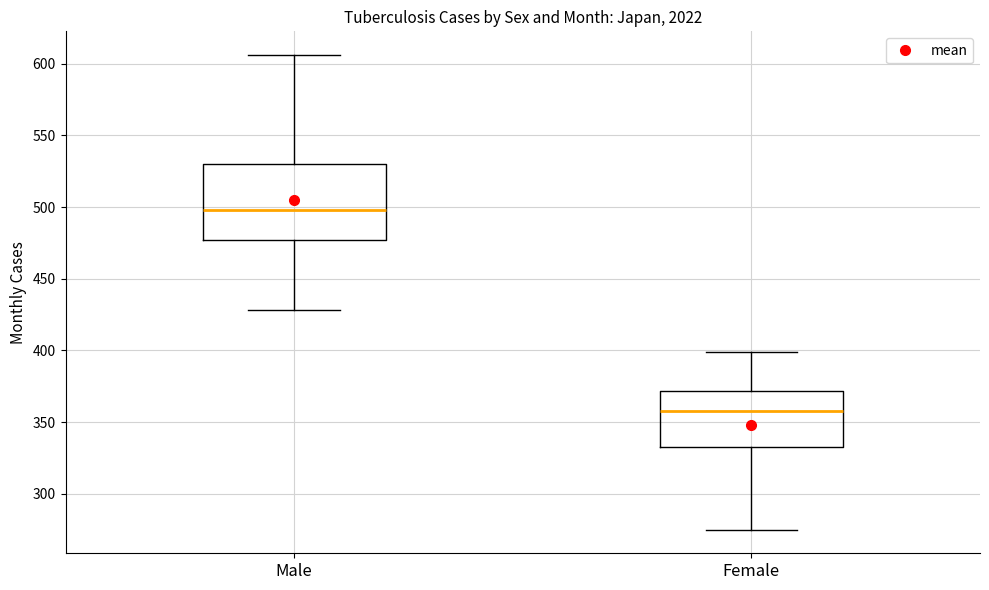

Which box's median line is the lowest?

Female